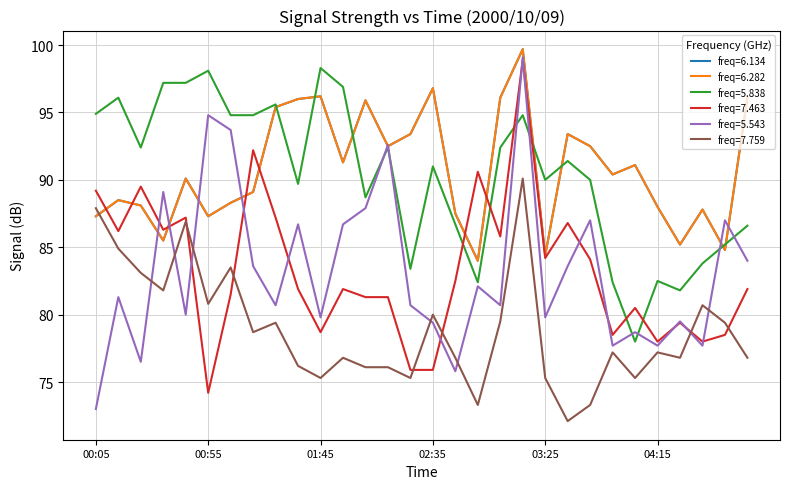

Reading left to right, transcribe all the data shown in this chart.

6.134: 87.3	88.5	88.1	85.5	90.1	87.3	88.3	89.1	95.4	96.0	96.2	91.3	95.9	92.5	93.4	96.8	87.5	84.0	96.1	99.7	84.4	93.4	92.5	90.4	91.1	88.0	85.2	87.8	84.8	96.1
6.282: 87.3	88.5	88.1	85.5	90.1	87.3	88.3	89.1	95.4	96.0	96.2	91.3	95.9	92.5	93.4	96.8	87.5	84.0	96.1	99.7	84.4	93.4	92.5	90.4	91.1	88.0	85.2	87.8	84.8	96.1
5.838: 94.9	96.1	92.4	97.2	97.2	98.1	94.8	94.8	95.6	89.7	98.3	96.9	88.7	92.4	83.4	91.0	86.7	82.4	92.4	94.8	90.0	91.4	90.0	82.4	78.0	82.5	81.8	83.8	85.2	86.6
7.463: 89.2	86.2	89.5	86.3	87.2	74.2	81.5	92.2	87.2	81.9	78.7	81.9	81.3	81.3	75.9	75.9	82.5	90.6	85.8	98.9	84.2	86.8	84.1	78.5	80.5	78.0	79.4	78.0	78.5	81.9
5.543: 73.0	81.3	76.5	89.1	80.0	94.8	93.7	83.6	80.7	86.7	79.8	86.7	87.9	92.6	80.7	79.4	75.8	82.1	80.7	99.1	79.8	83.6	87.0	77.7	78.7	77.7	79.5	77.7	87.0	84.0
7.759: 87.9	84.9	83.1	81.8	86.9	80.8	83.5	78.7	79.4	76.2	75.3	76.8	76.1	76.1	75.3	80.0	76.8	73.3	79.5	90.1	75.3	72.1	73.3	77.2	75.3	77.2	76.8	80.7	79.4	76.8